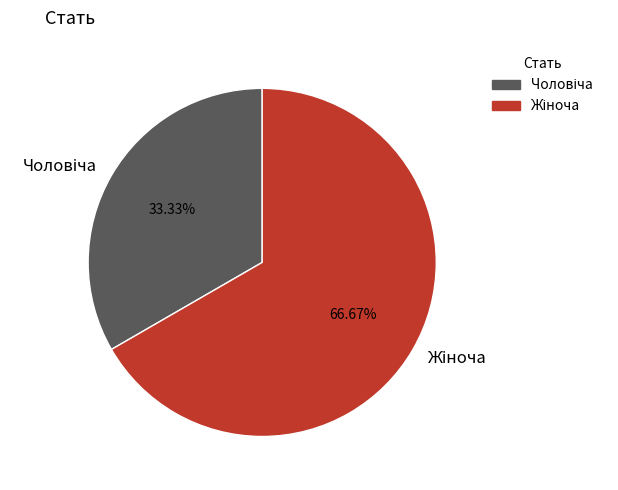

How many slices are in this pie chart?

2